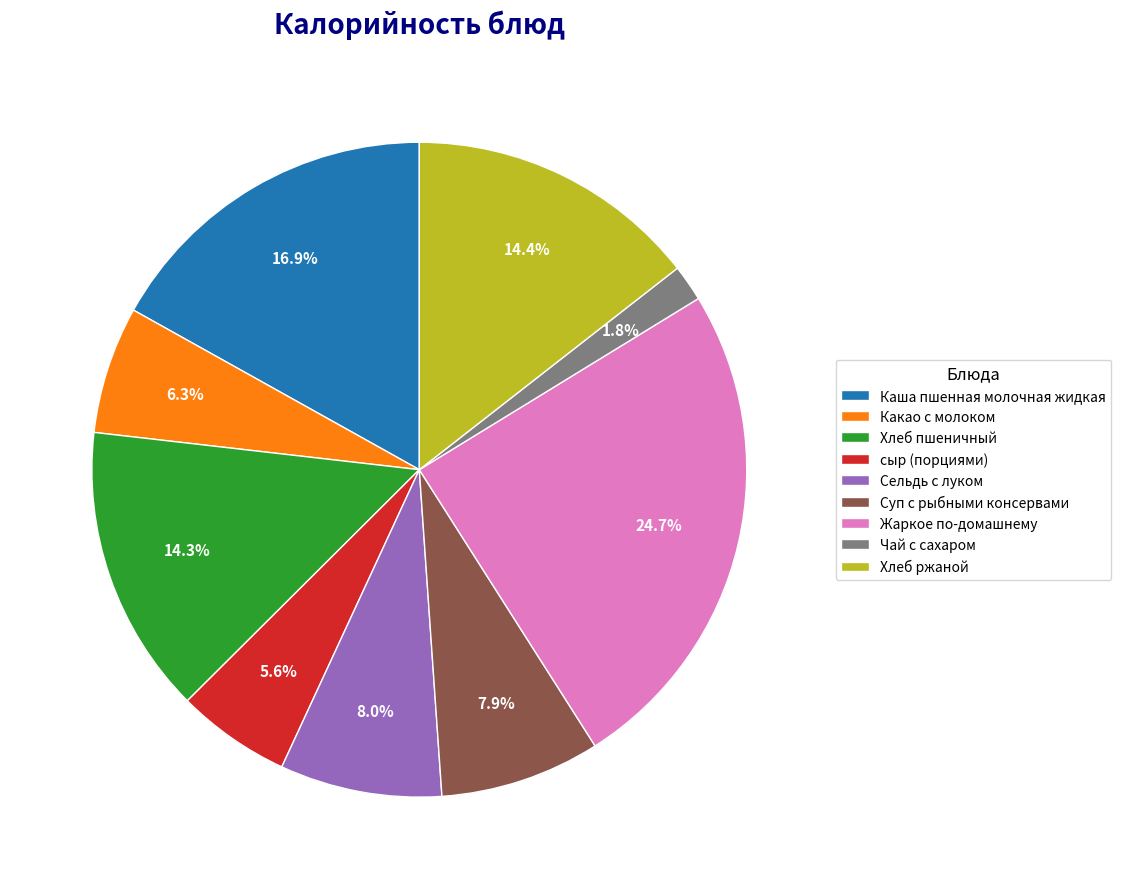

What is the largest slice in the pie chart?

Жаркое по-домашнему